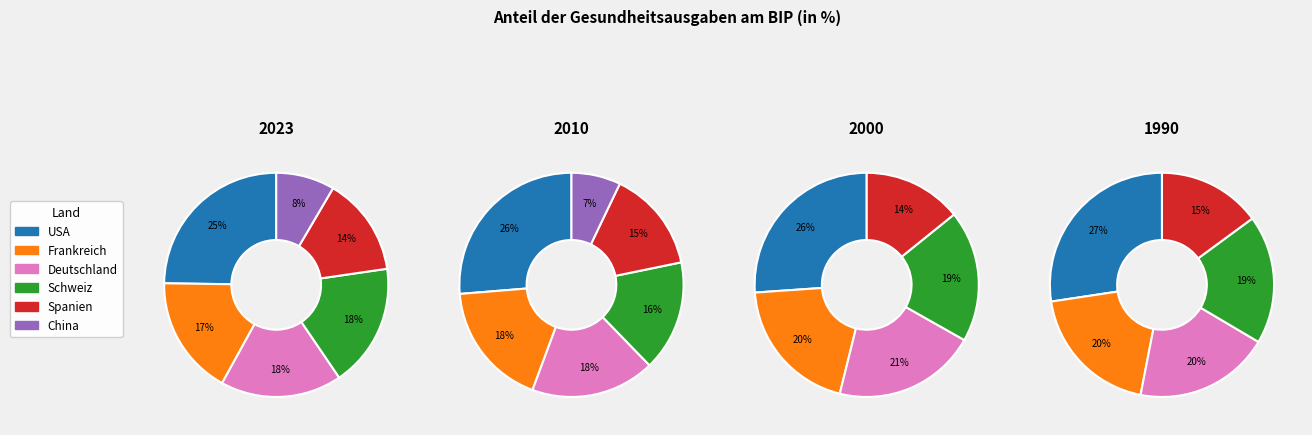

To the nearest percent, what is the combined percentage of China and Spanien?

15%